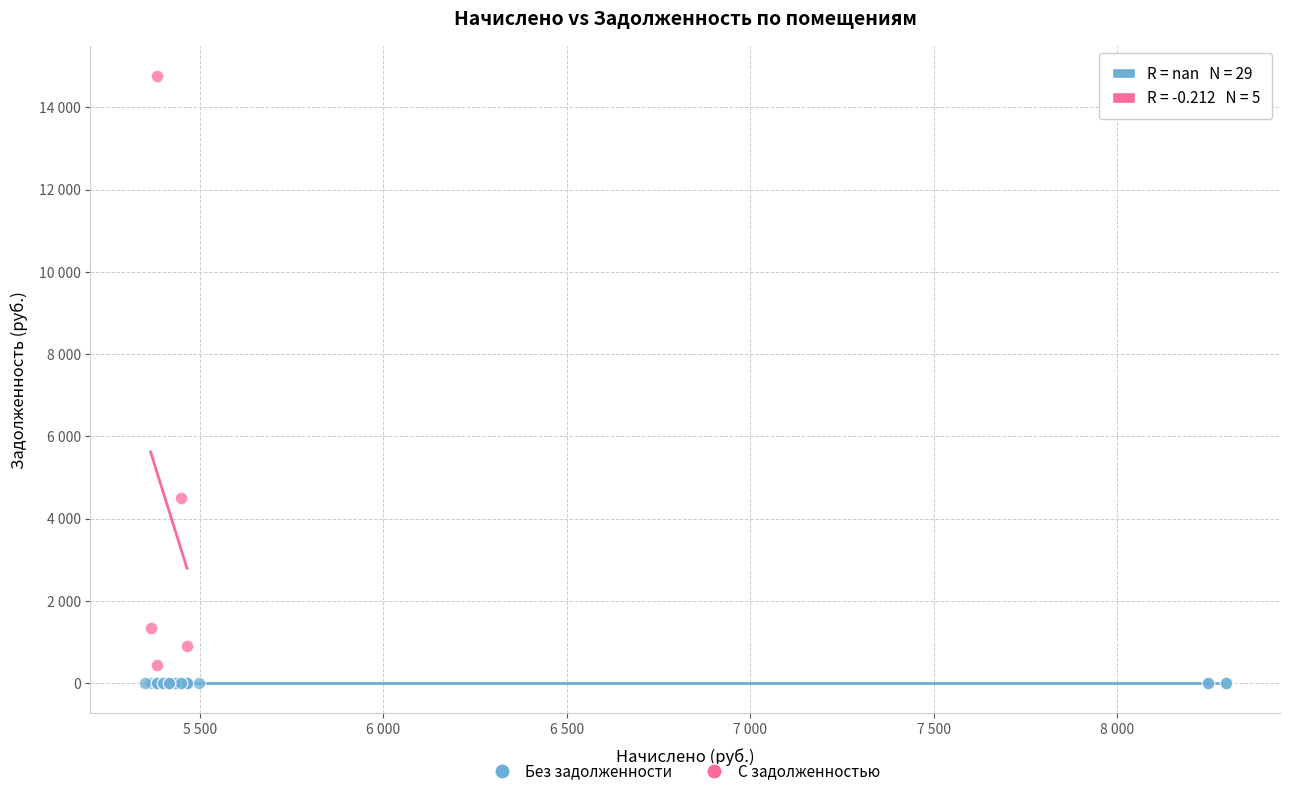

Which series contains the lowest Y value?

Без задолженности